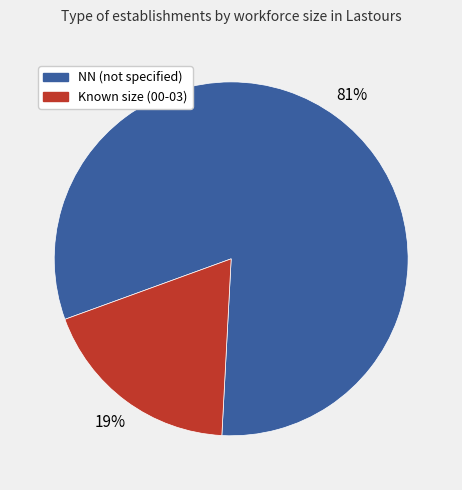

Rank the categories by value from highest to lowest.

NN (not specified), Known size (00-03)